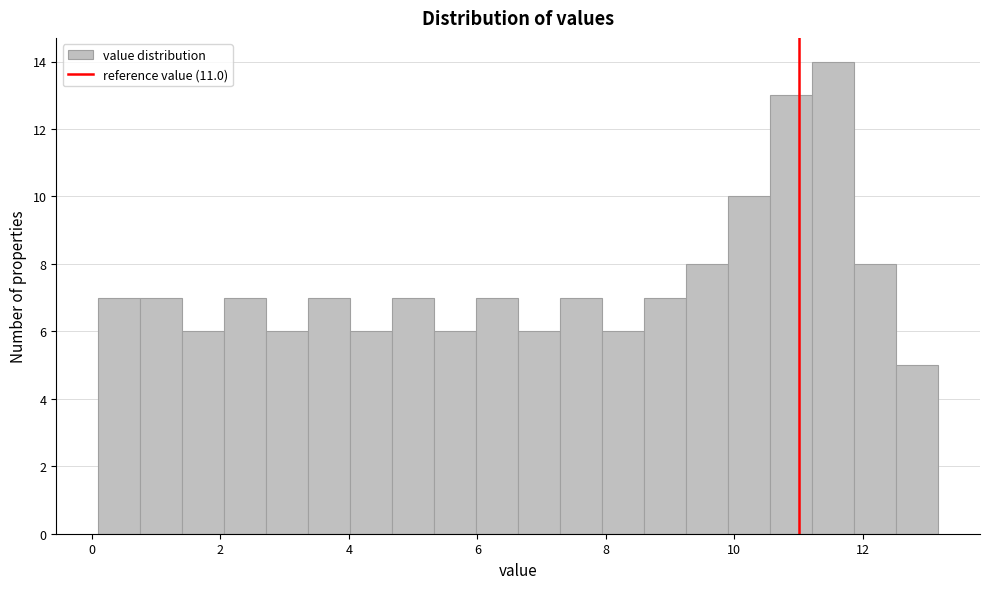

Read against the x-axis, roughly where is the centre of the tallest bar?

11.6